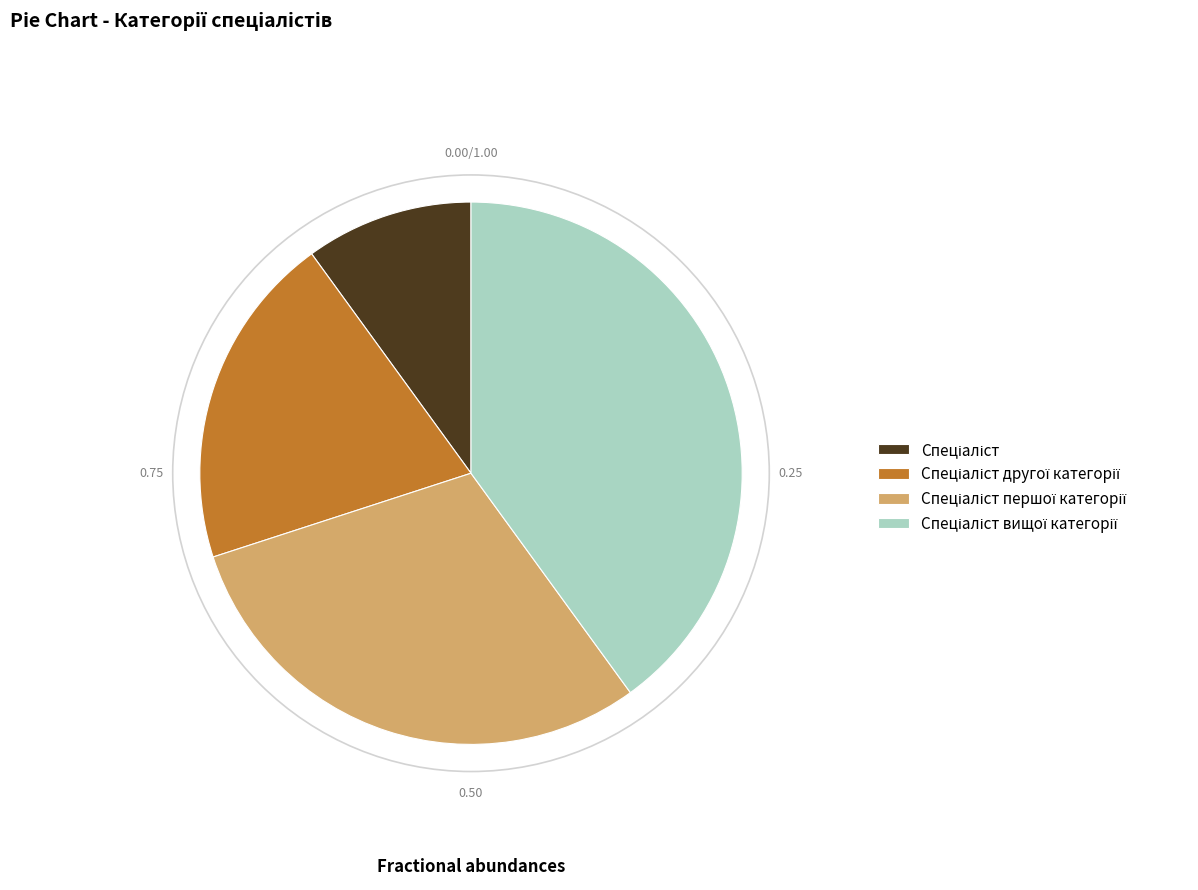

Is there any slice that represents more than half of the pie?

No